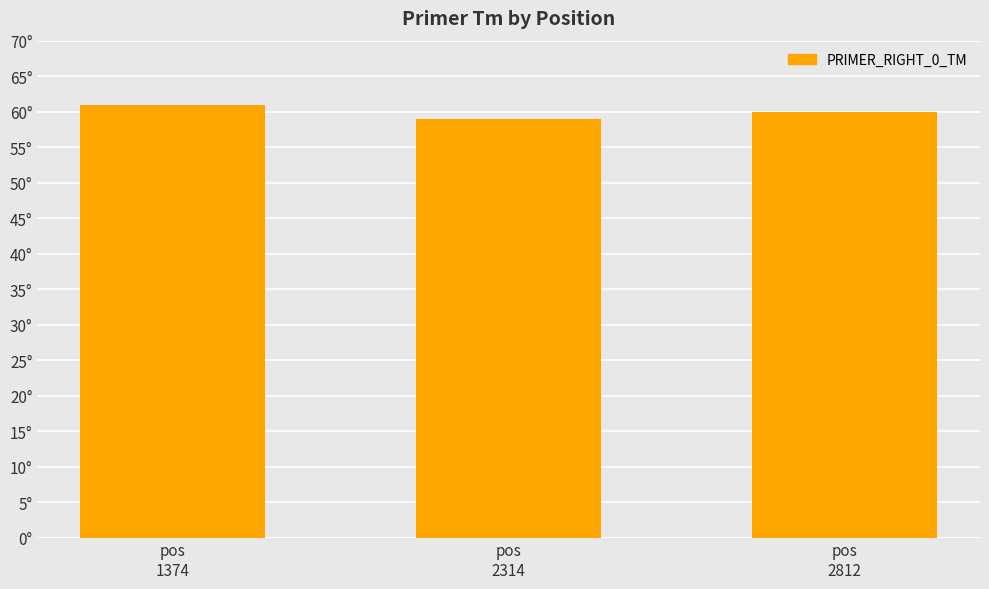

Rank the categories by value from highest to lowest.

pos
1374, pos
2812, pos
2314